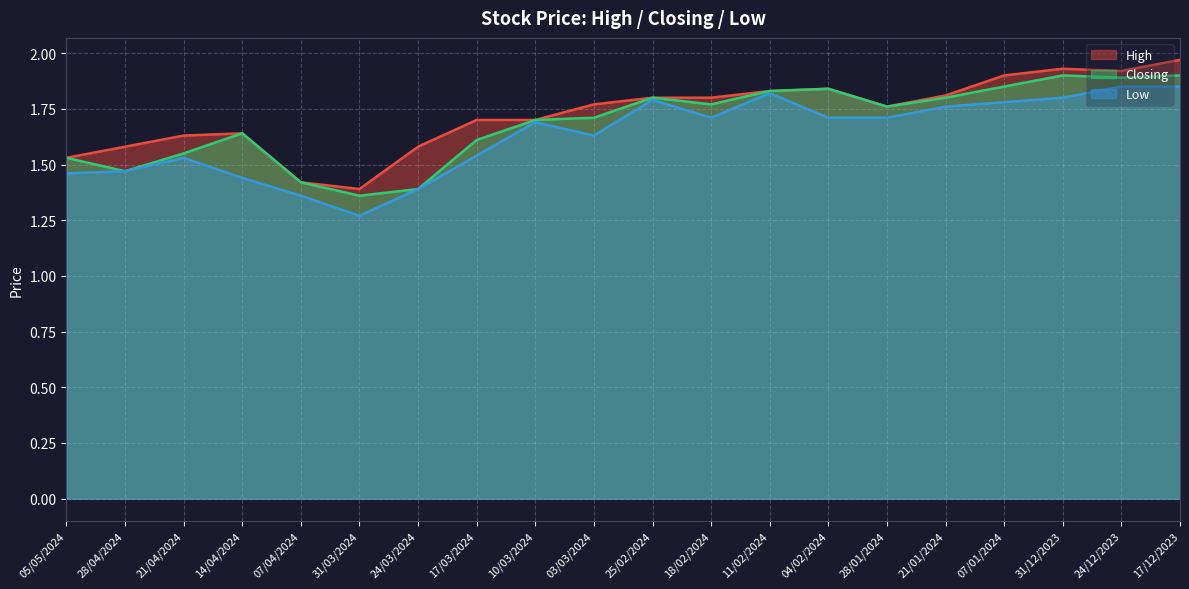

True or false: Low and Closing intersect in this chart.

False